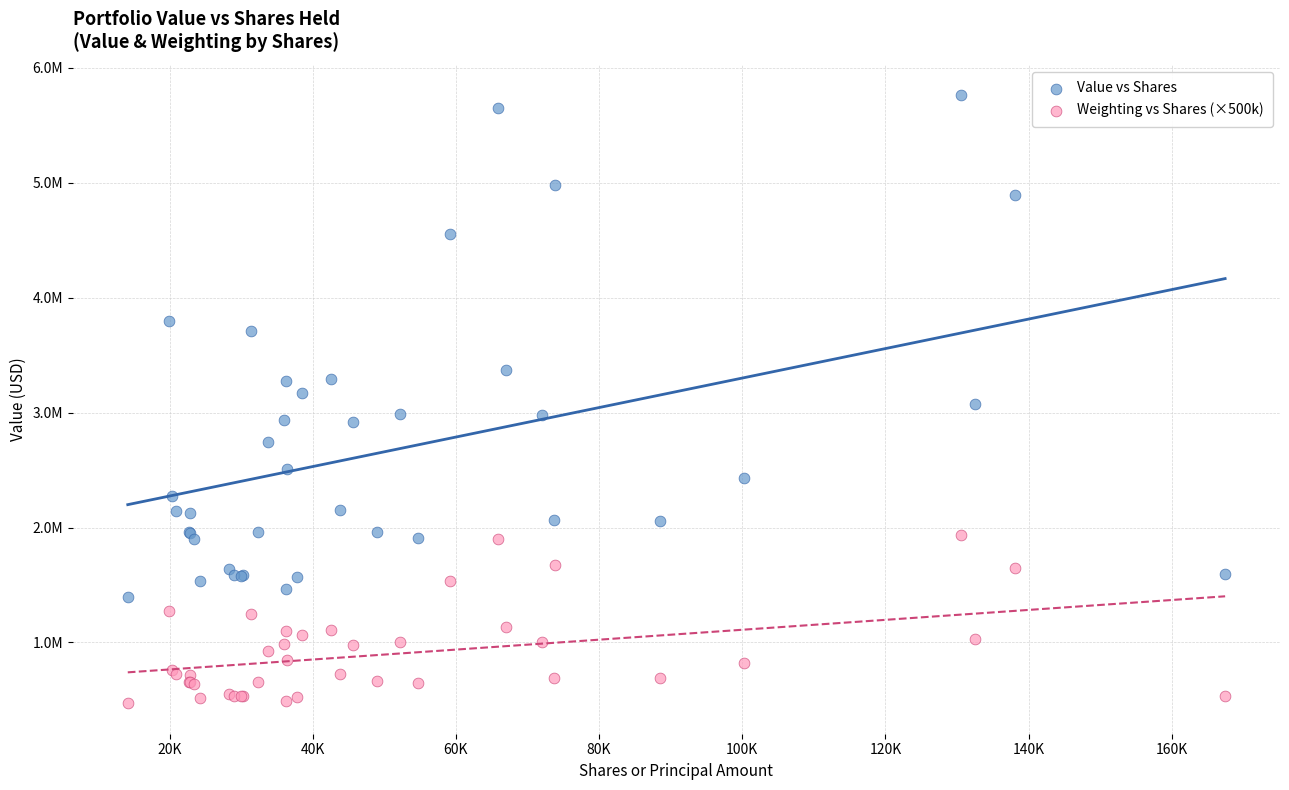

Which series reaches the minimum Y coordinate?

Weighting vs Shares (×500k)